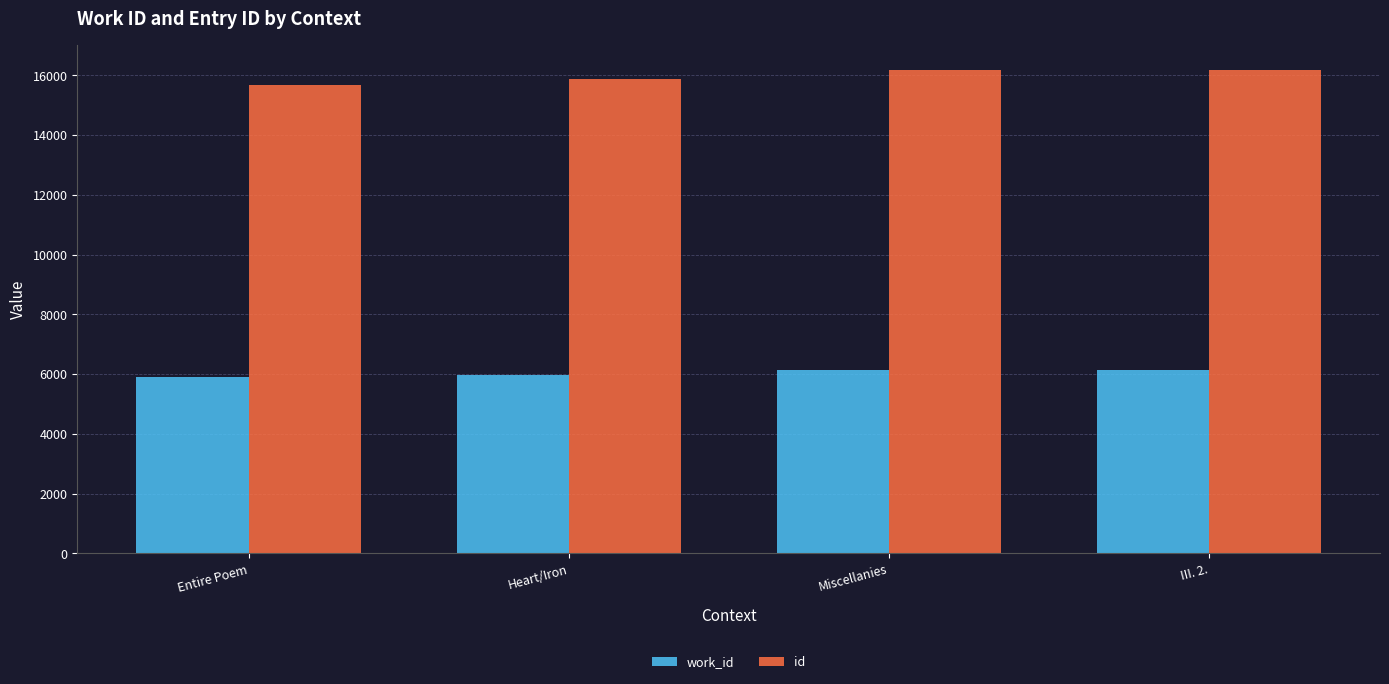

Is it true that id equals 16190 at III. 2.?

True